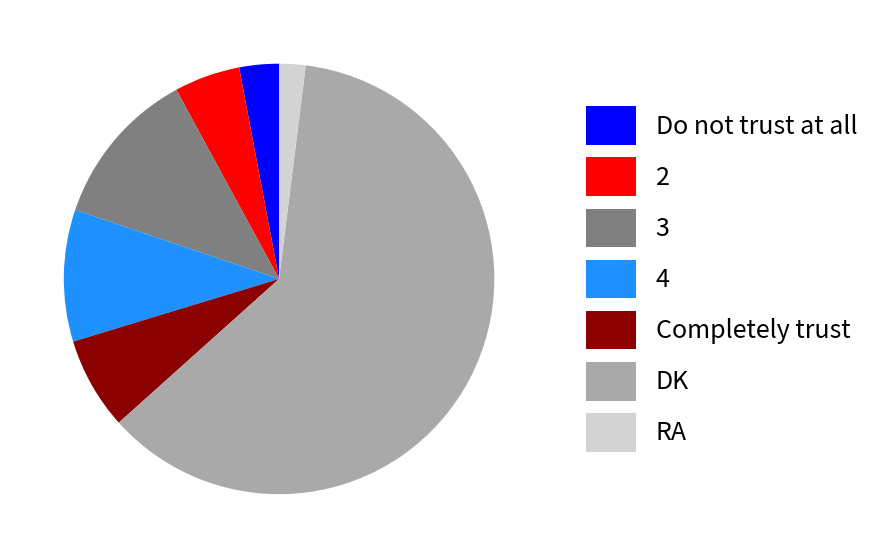

Do Completely trust and RA together represent more than half of the pie?

No